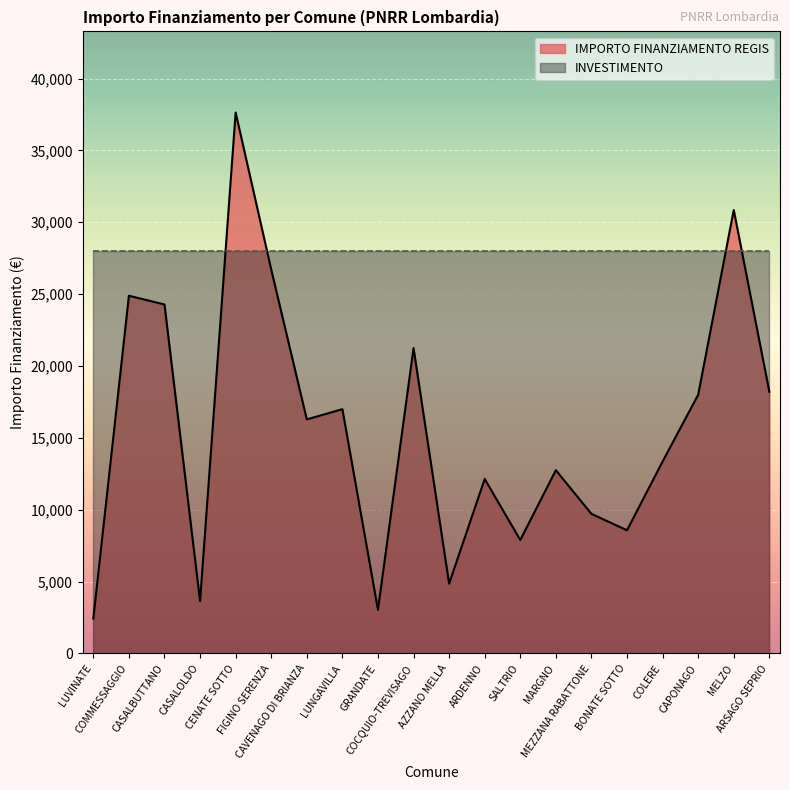

Which category has the highest value across all series?

CENATE SOTTO